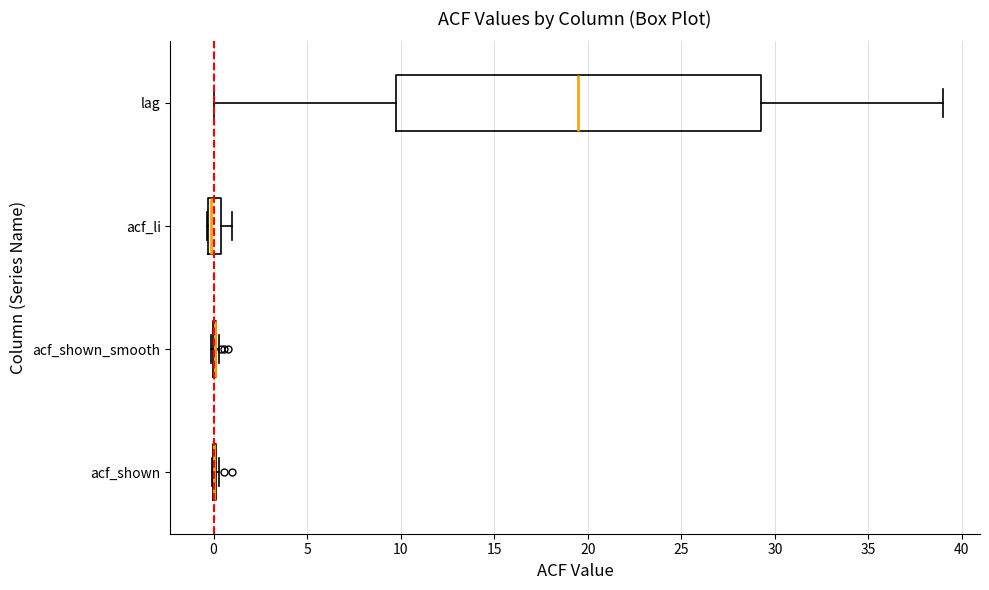

Comparing the boxes themselves (not the whiskers), which one is the widest?

lag